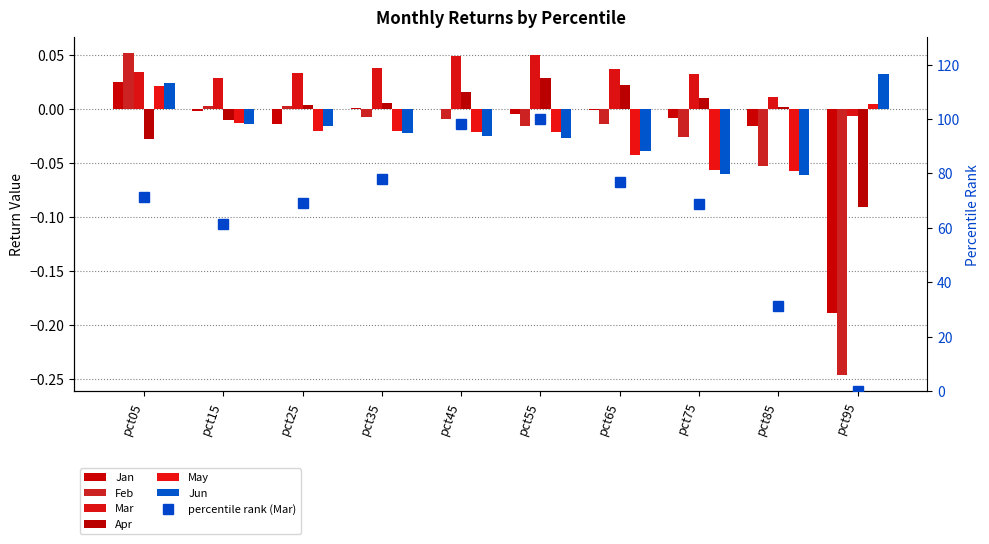

Which series has the largest range (max minus min)?

Feb